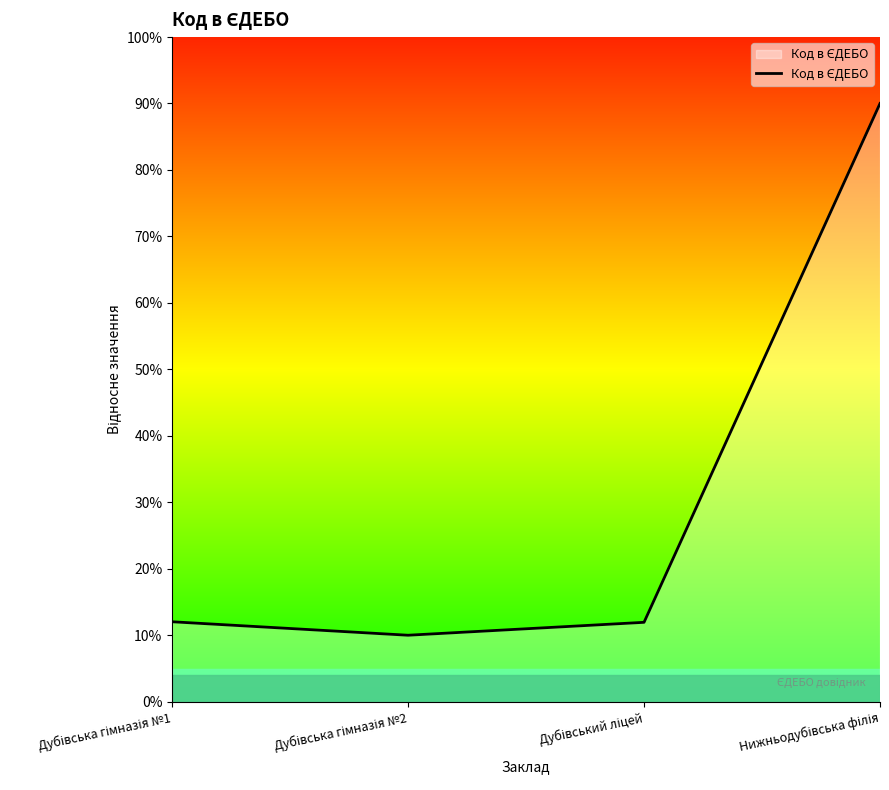

What is the label of the 3rd point from the left?

Дубівський ліцей